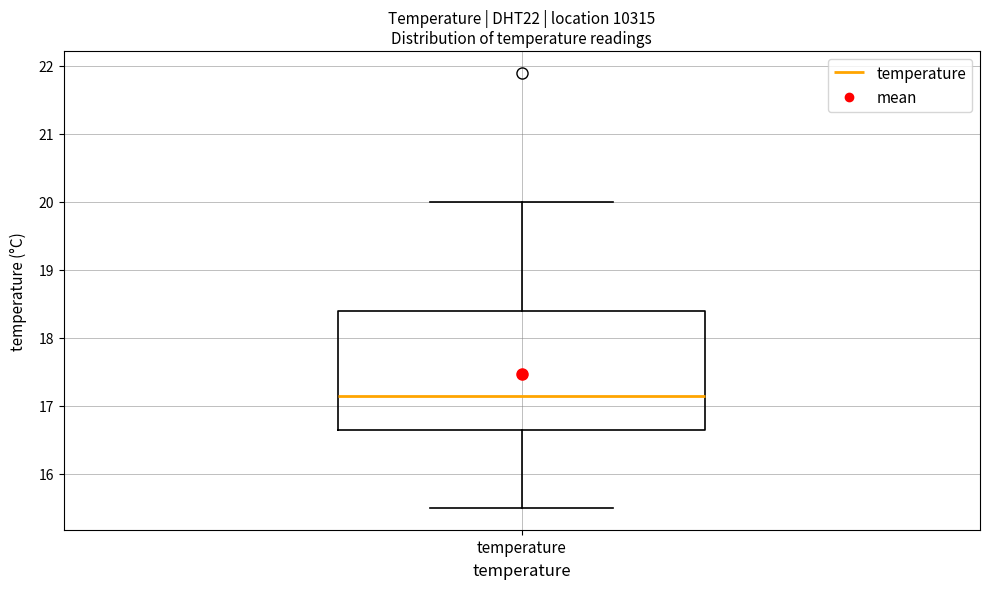

Transcribe this box plot: give where the median line is, the range the box spans, and where the two whiskers end, as read against the y-axis. The values are not printed on the chart, so give them approximately, as read against the axis.

median 17.2, box 16.7 to 18.4, whiskers 15.5 to 20.0